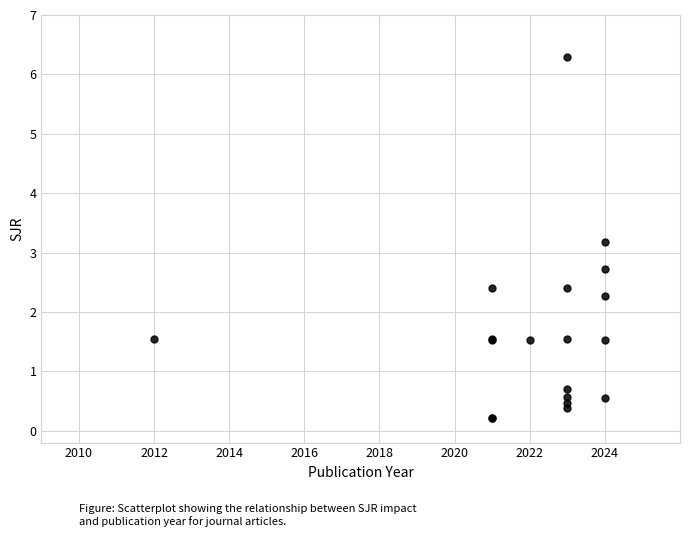

What Y value in the scatter plot is closest to 3?

3.2